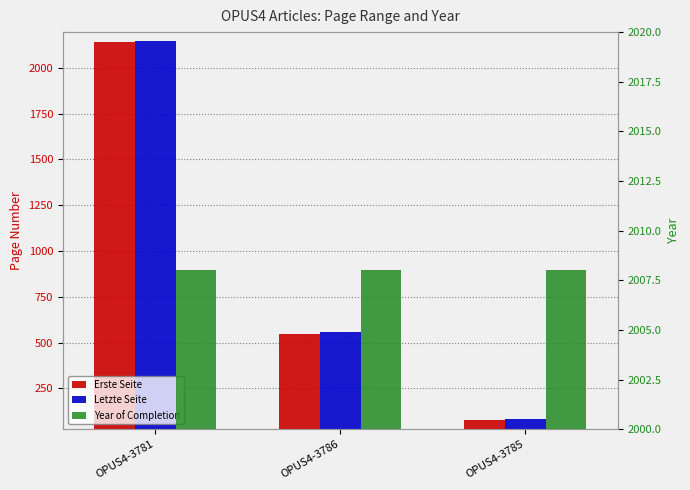

What is the lowest value of the Letzte Seite series?

81